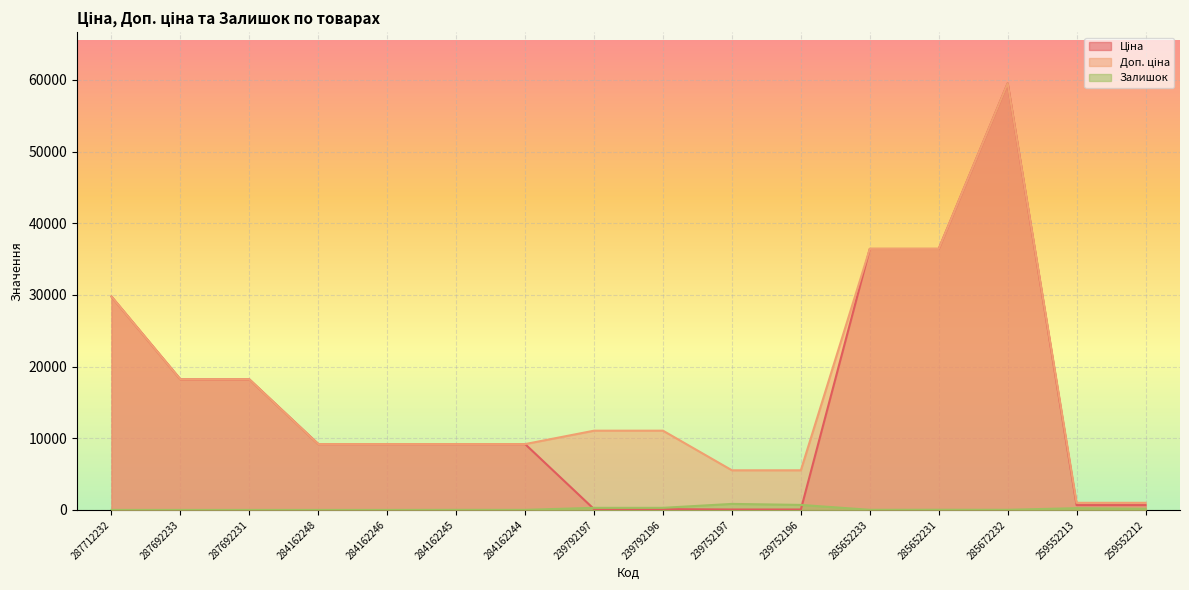

The value of Залишок at 259552213 is 76.2. True or false?

False